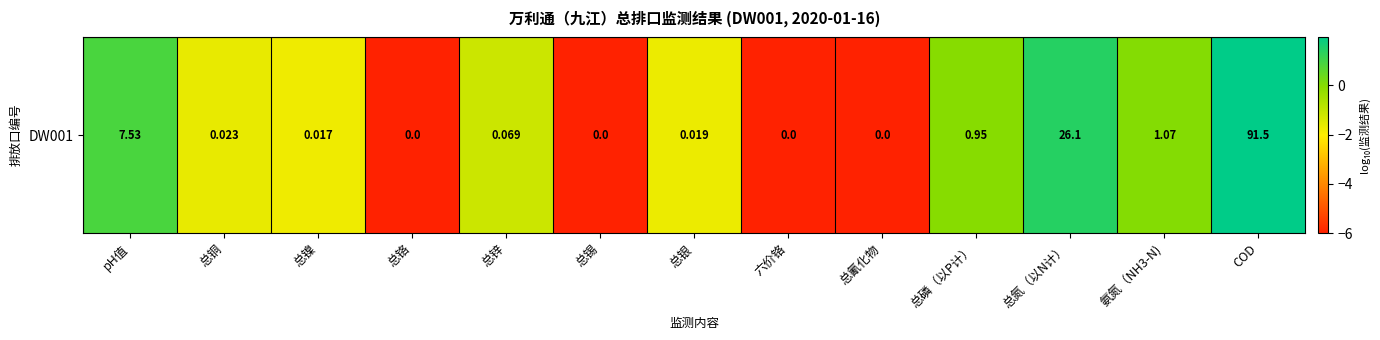

The chart shows a value of 0.0 at 氨氮（NH3-N). True or false?

True